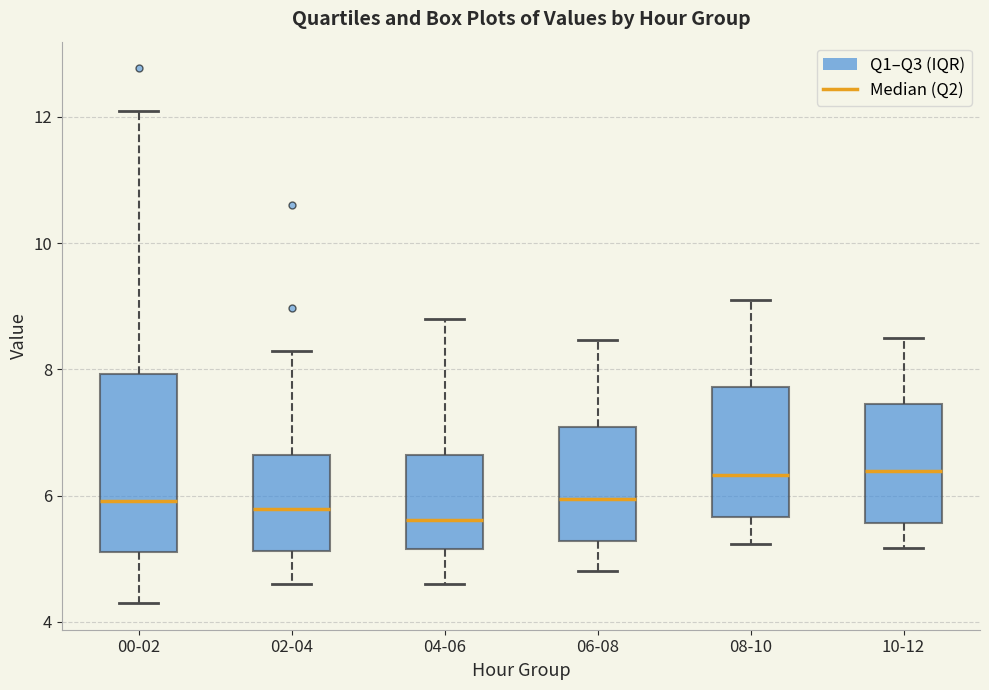

Which box is the tallest, from its lower edge to its upper edge?

00-02